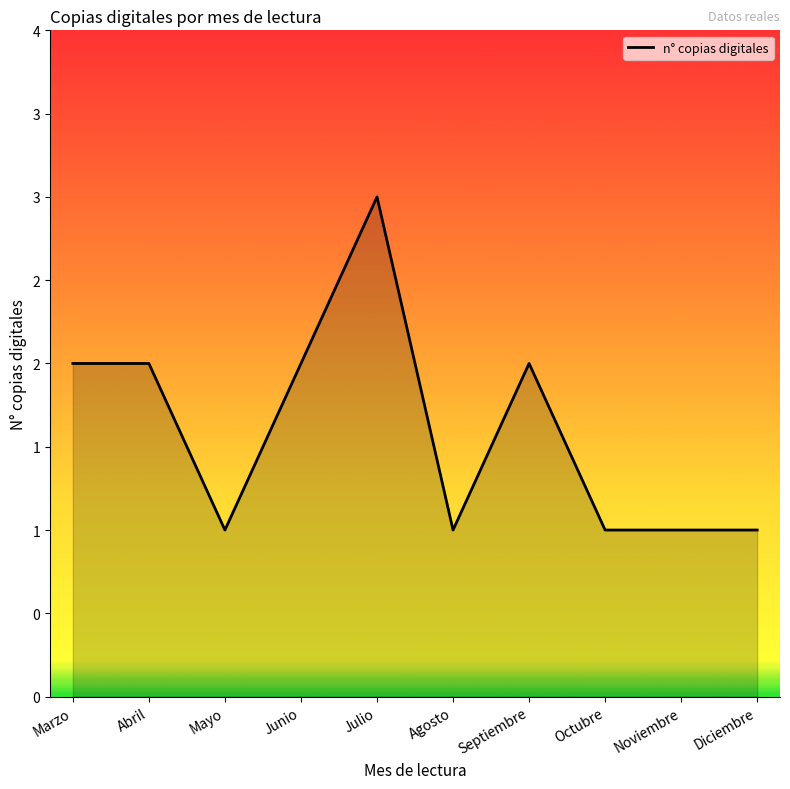

Does the chart display data point markers on the line(s)?

No